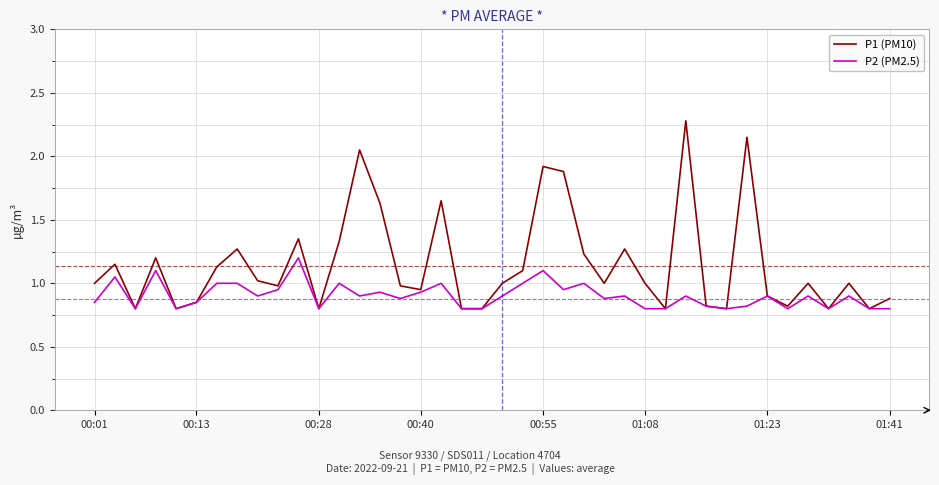

What is the difference between the maximum and minimum values in the P2 (PM2.5) series?

0.4